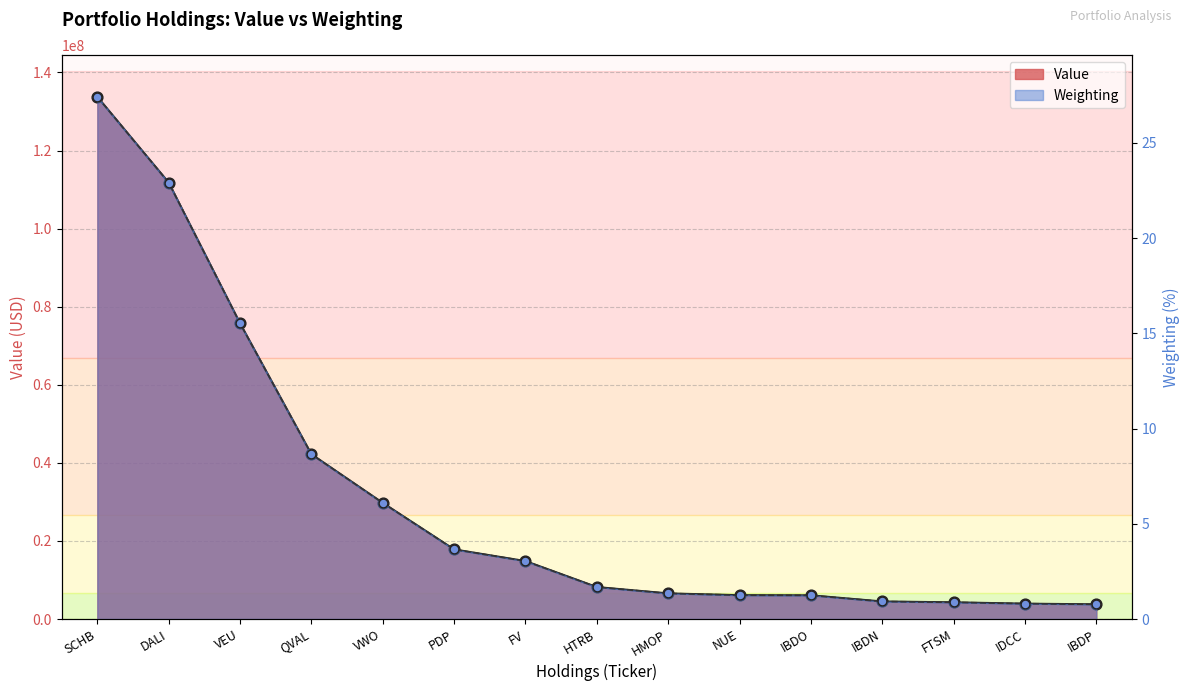

What are all the series names shown in the legend?

Value, Weighting